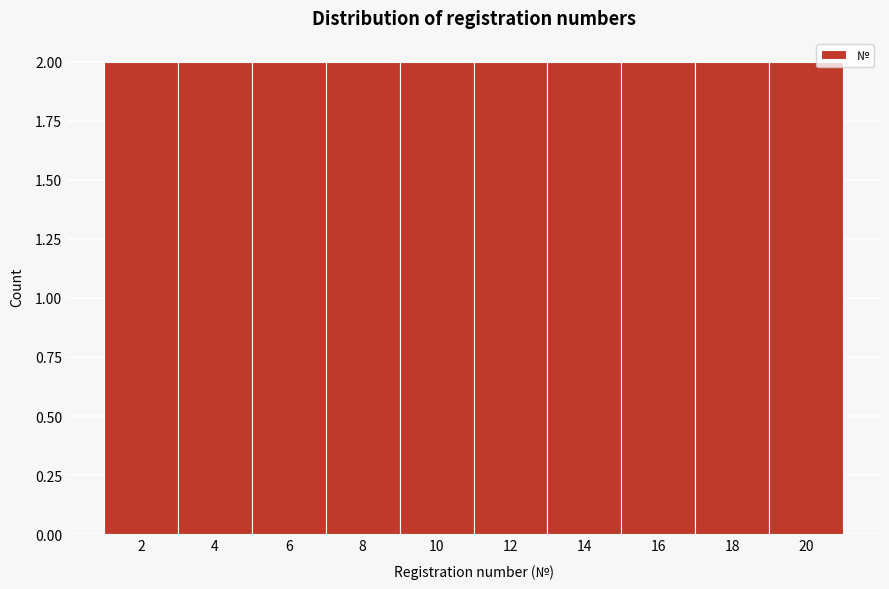

Reading left to right, list every bar in this chart as the range it spans on the x-axis followed by its height. The values are not printed on the chart, so give them approximately, as read against the axis.

1 to 3: 2
3 to 5: 2
5 to 7: 2
7 to 9: 2
9 to 11: 2
11 to 13: 2
13 to 15: 2
15 to 17: 2
17 to 19: 2
19 to 21: 2